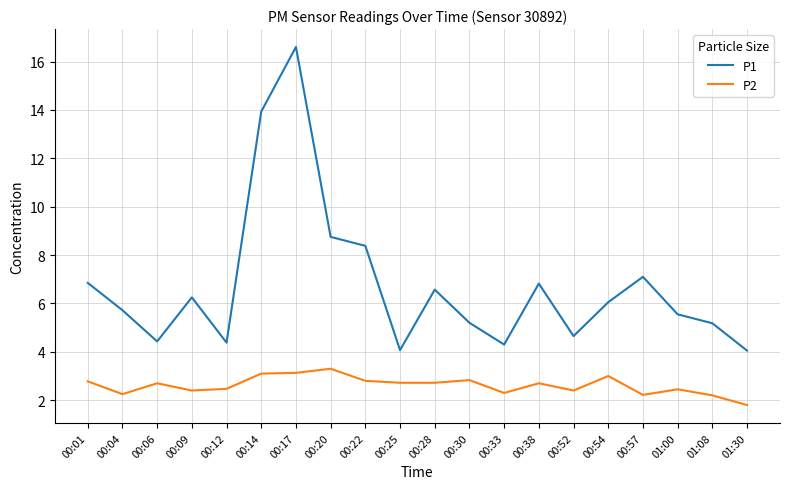

Rank the series by their maximum value, from lowest to highest.

P2, P1